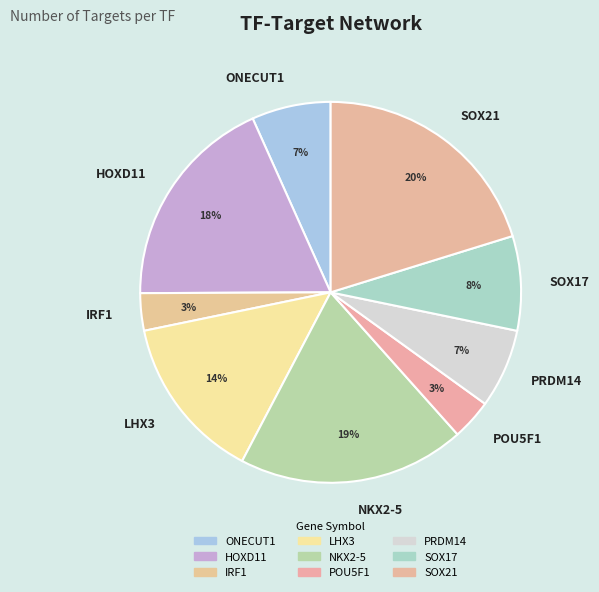

Is the sum of PRDM14 and SOX17 greater than half?

No